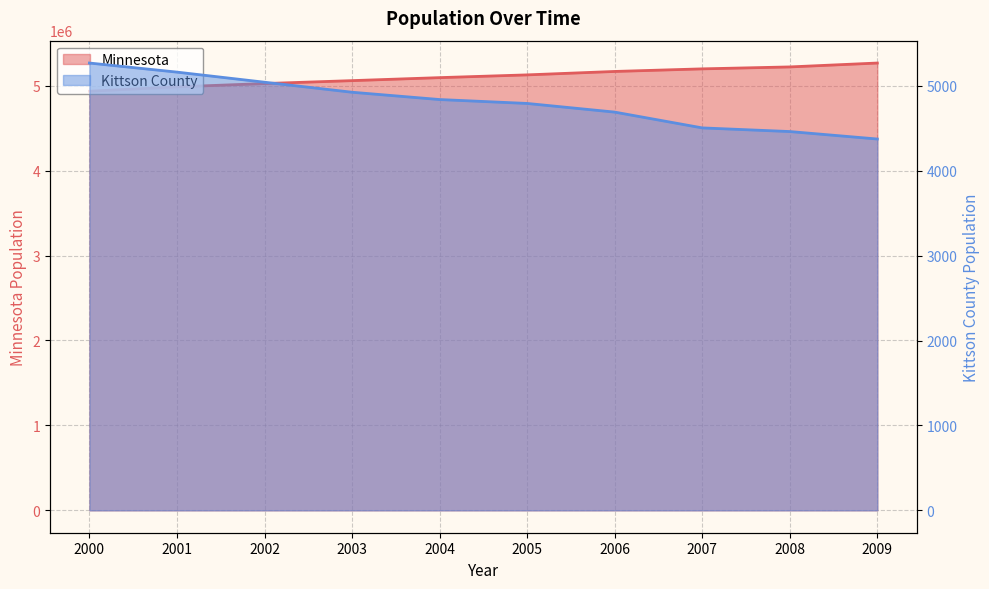

What is the difference between the maximum and second lowest values in the Minnesota series?

280363